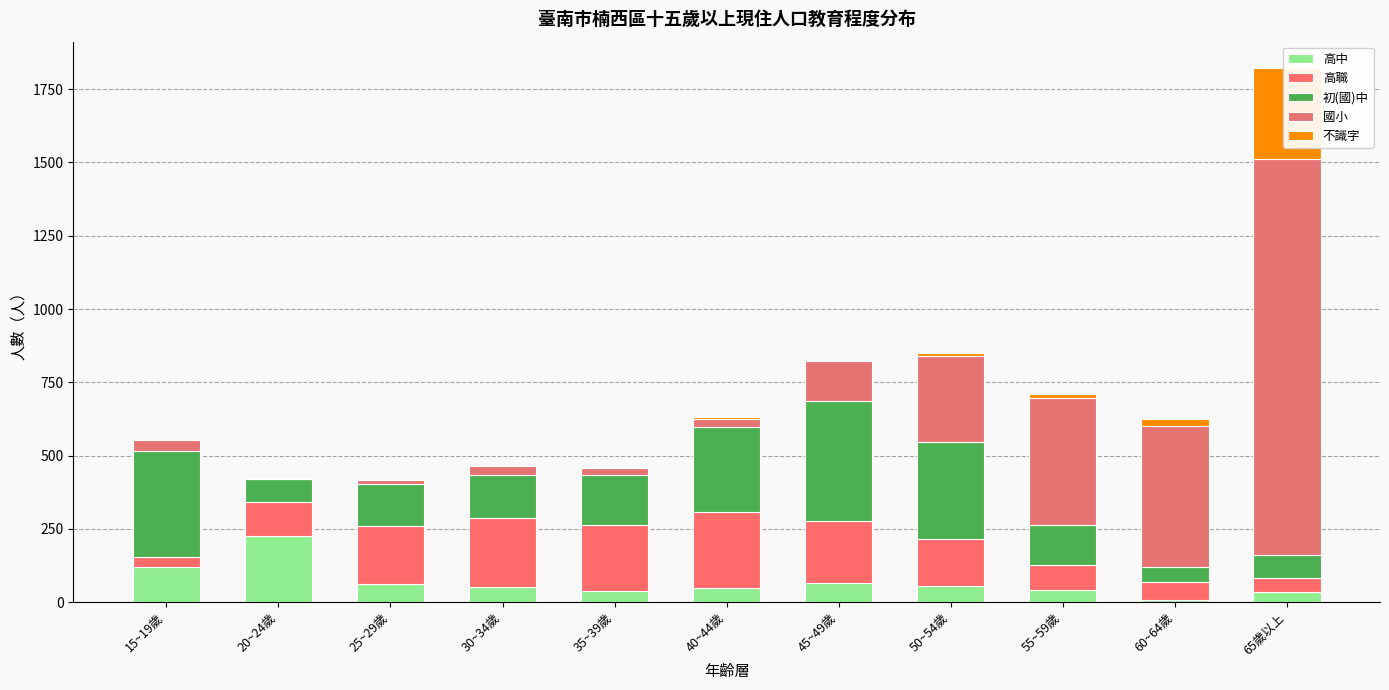

Does the chart contain any negative values?

No